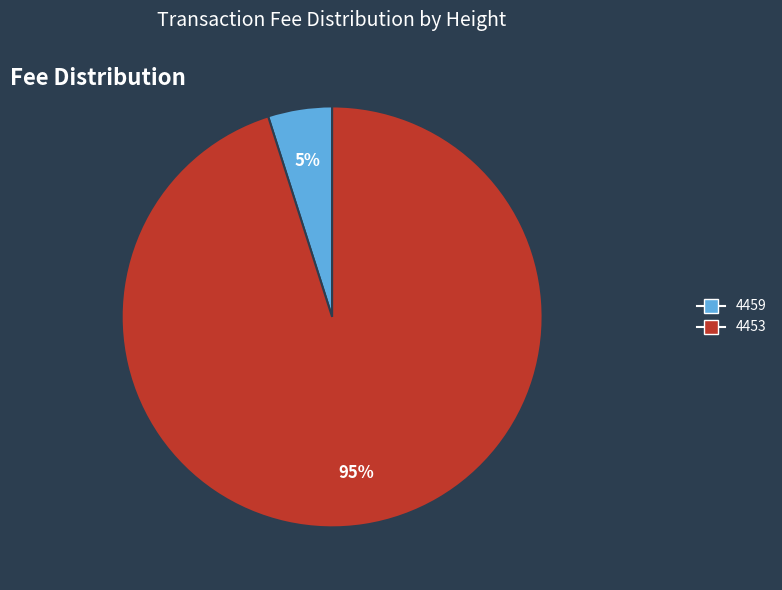

Do 4453 and 4459 together represent more than half of the pie?

Yes